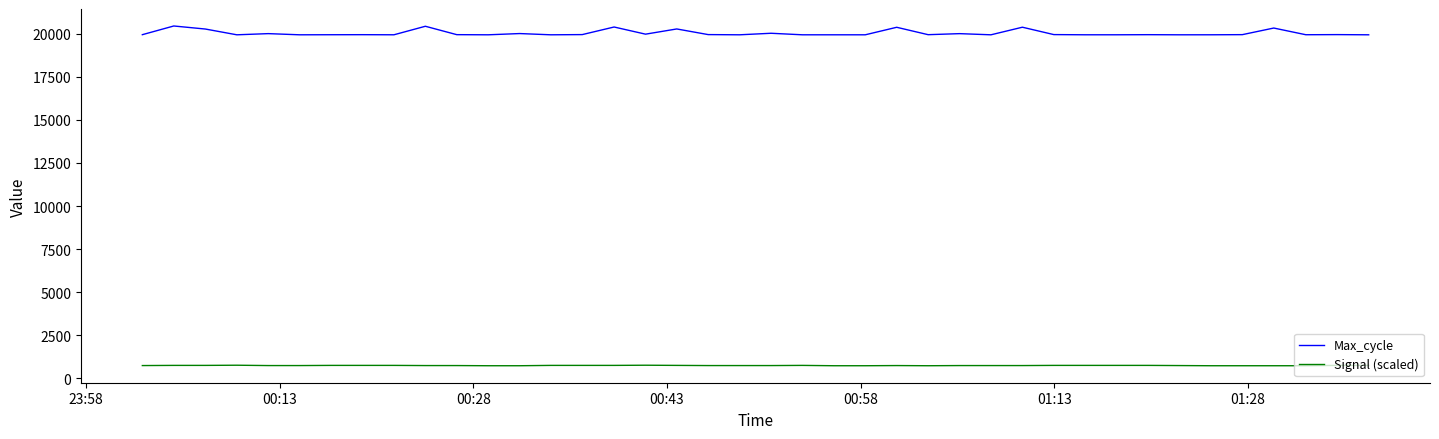

True or false: Max_cycle and Signal (scaled) cross at least once.

False